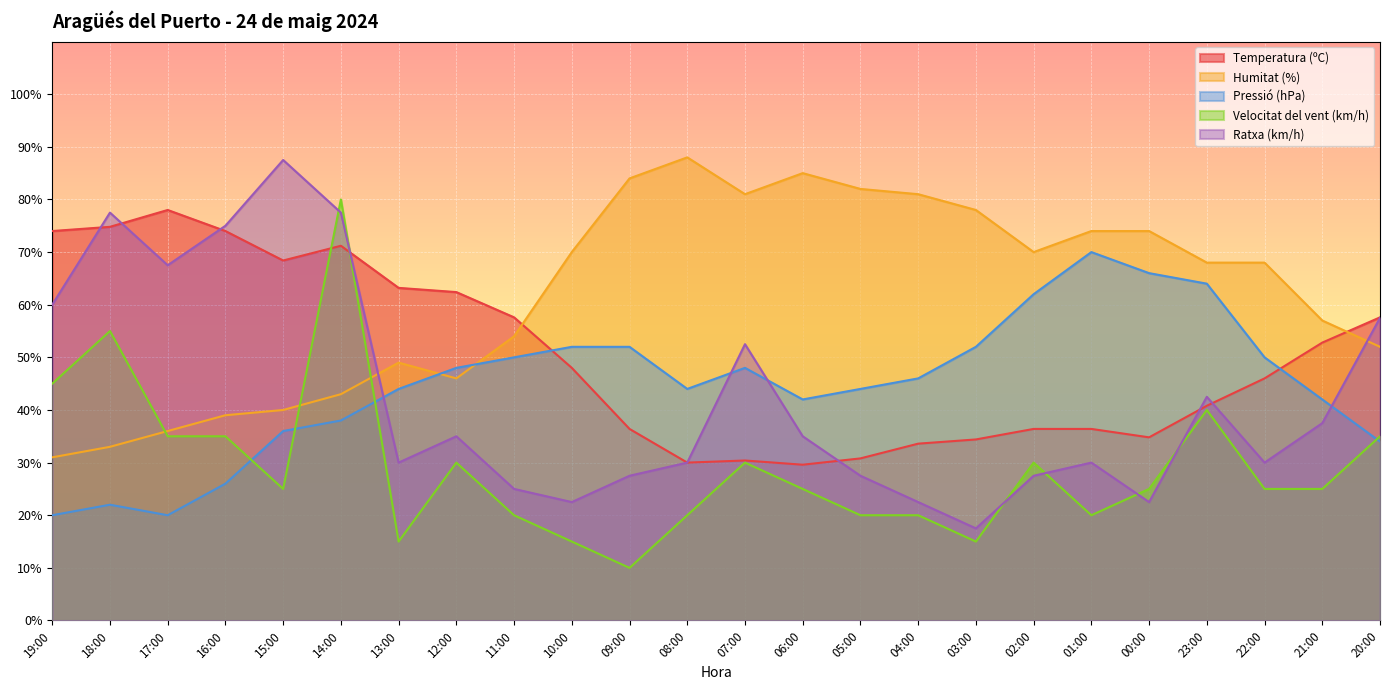

Reading left to right, what are all the values shown in this chart?

Temperatura (ºC): 19:00=74.0	18:00=74.8	17:00=78.0	16:00=74.0	15:00=68.4	14:00=71.2	13:00=63.2	12:00=62.4	11:00=57.6	10:00=48.0	09:00=36.4	08:00=30.0	07:00=30.4	06:00=29.6	05:00=30.8	04:00=33.6	03:00=34.4	02:00=36.4	01:00=36.4	00:00=34.8	23:00=40.8	22:00=46.0	21:00=52.8	20:00=57.6
Humitat (%): 19:00=31.0	18:00=33.0	17:00=36.0	16:00=39.0	15:00=40.0	14:00=43.0	13:00=49.0	12:00=46.0	11:00=54.0	10:00=70.0	09:00=84.0	08:00=88.0	07:00=81.0	06:00=85.0	05:00=82.0	04:00=81.0	03:00=78.0	02:00=70.0	01:00=74.0	00:00=74.0	23:00=68.0	22:00=68.0	21:00=57.0	20:00=52.0
Pressió (hPa): 19:00=20.0	18:00=22.0	17:00=20.0	16:00=26.0	15:00=36.0	14:00=38.0	13:00=44.0	12:00=48.0	11:00=50.0	10:00=52.0	09:00=52.0	08:00=44.0	07:00=48.0	06:00=42.0	05:00=44.0	04:00=46.0	03:00=52.0	02:00=62.0	01:00=70.0	00:00=66.0	23:00=64.0	22:00=50.0	21:00=42.0	20:00=34.0
Velocitat del vent (km/h): 19:00=45.0	18:00=55.0	17:00=35.0	16:00=35.0	15:00=25.0	14:00=80.0	13:00=15.0	12:00=30.0	11:00=20.0	10:00=15.0	09:00=10.0	08:00=20.0	07:00=30.0	06:00=25.0	05:00=20.0	04:00=20.0	03:00=15.0	02:00=30.0	01:00=20.0	00:00=25.0	23:00=40.0	22:00=25.0	21:00=25.0	20:00=35.0
Ratxa (km/h): 19:00=60.0	18:00=77.5	17:00=67.5	16:00=75.0	15:00=87.5	14:00=77.5	13:00=30.0	12:00=35.0	11:00=25.0	10:00=22.5	09:00=27.5	08:00=30.0	07:00=52.5	06:00=35.0	05:00=27.5	04:00=22.5	03:00=17.5	02:00=27.5	01:00=30.0	00:00=22.5	23:00=42.5	22:00=30.0	21:00=37.5	20:00=57.5